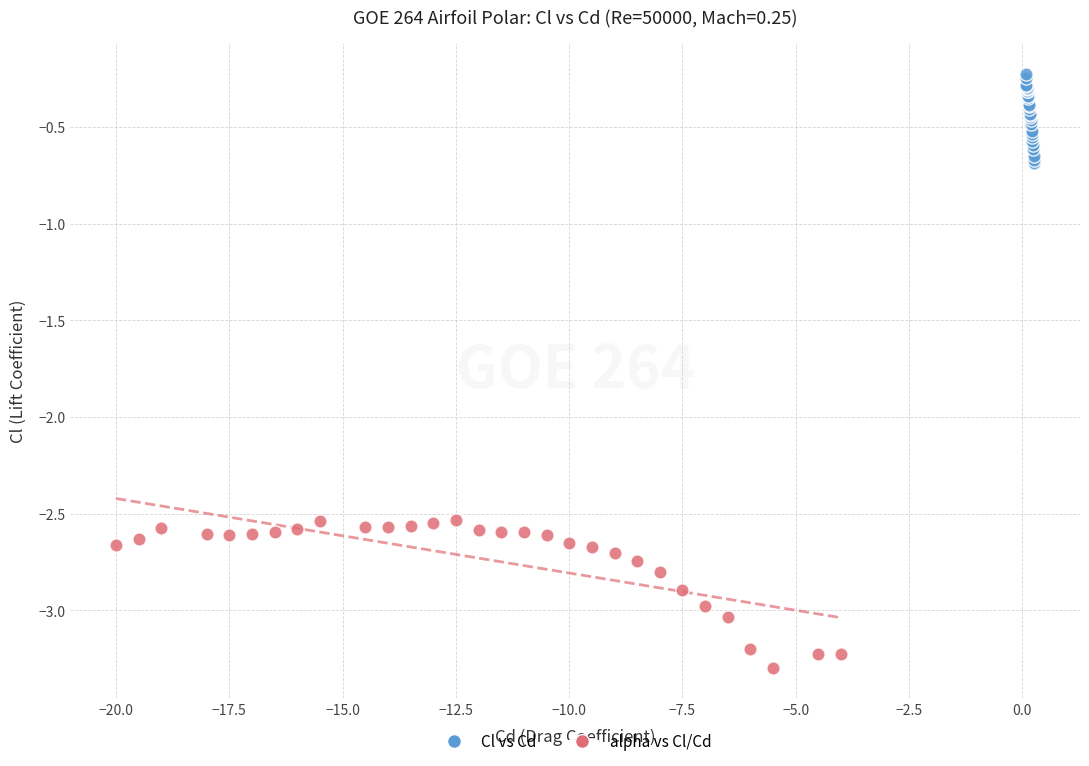

Which series has the widest spread of Y values?

alpha vs Cl/Cd